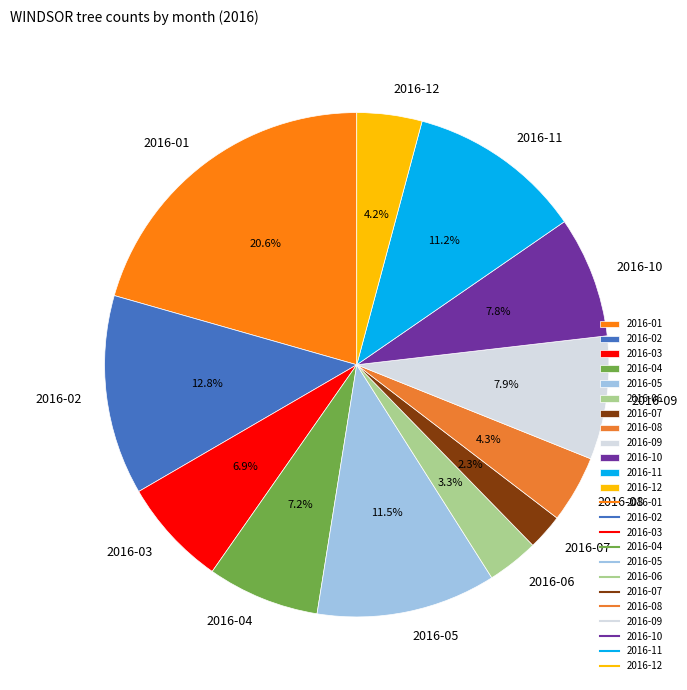

Is there a majority slice in this chart?

No